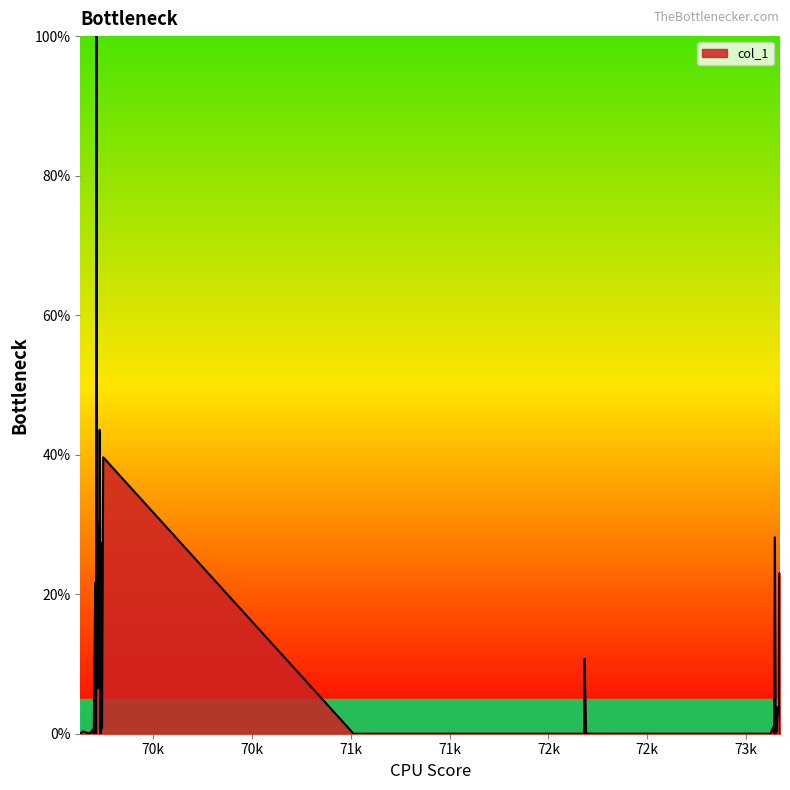

What is the difference between the maximum and minimum values?

100.0